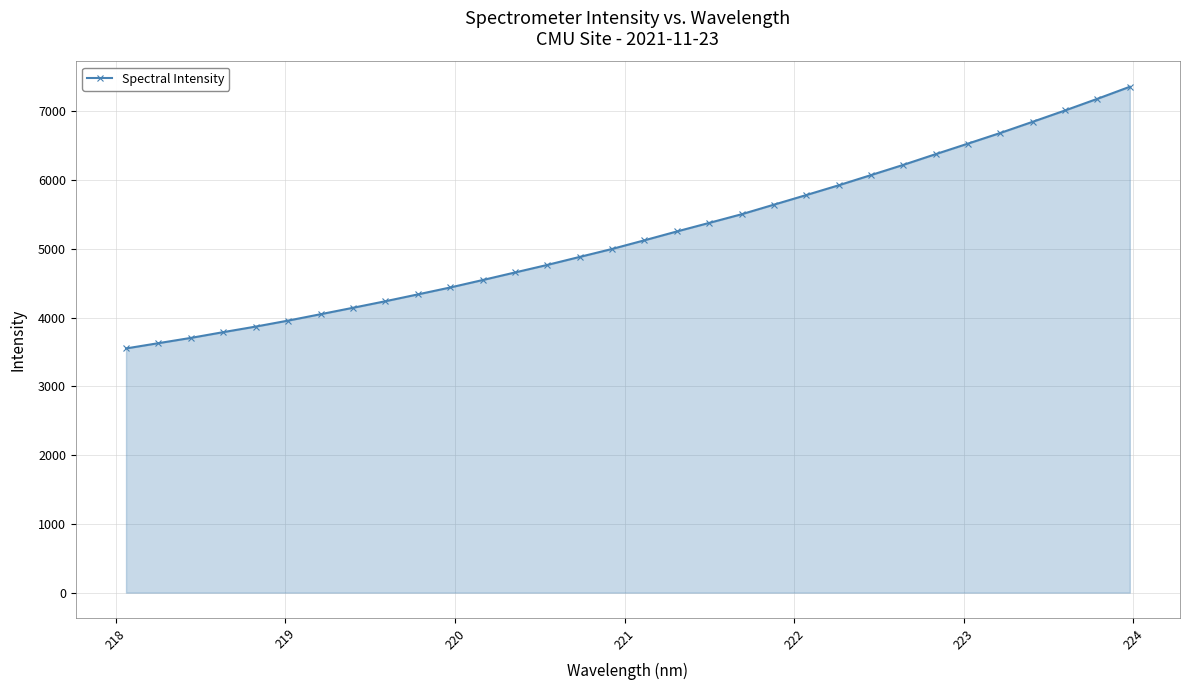

What is the maximum value shown in the chart?

7357.6